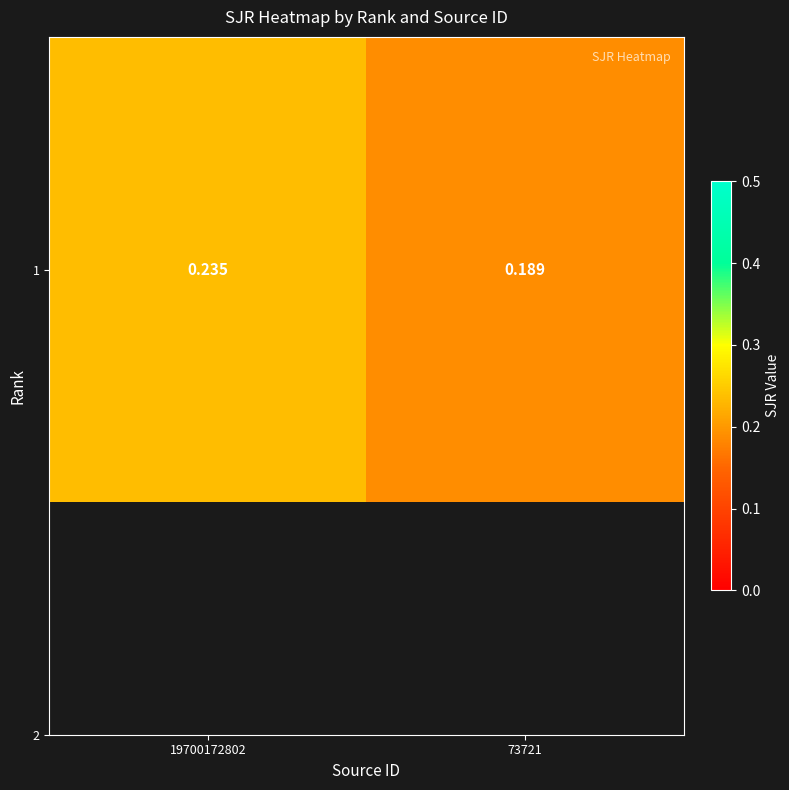

What is the average value?

0.2